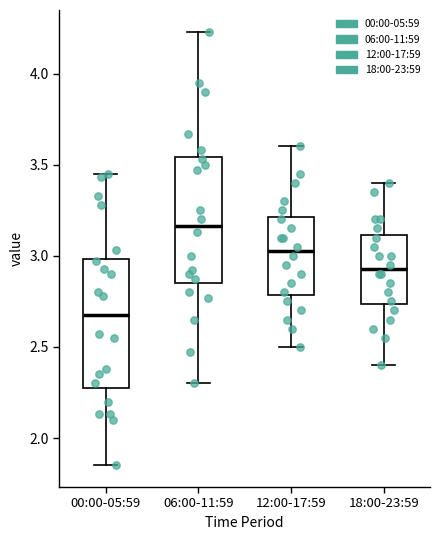

Reading left to right, read every box against the y-axis: the position of its median line, the range the box covers, and the ends of its whiskers. The values are not printed on the chart, so give them approximately, as read against the axis.

00:00-05:59: median 2.70, box 2.30 to 3.00, whiskers 1.85 to 3.45
06:00-11:59: median 3.15, box 2.85 to 3.55, whiskers 2.30 to 4.25
12:00-17:59: median 3.05, box 2.80 to 3.20, whiskers 2.50 to 3.60
18:00-23:59: median 2.95, box 2.75 to 3.10, whiskers 2.40 to 3.40